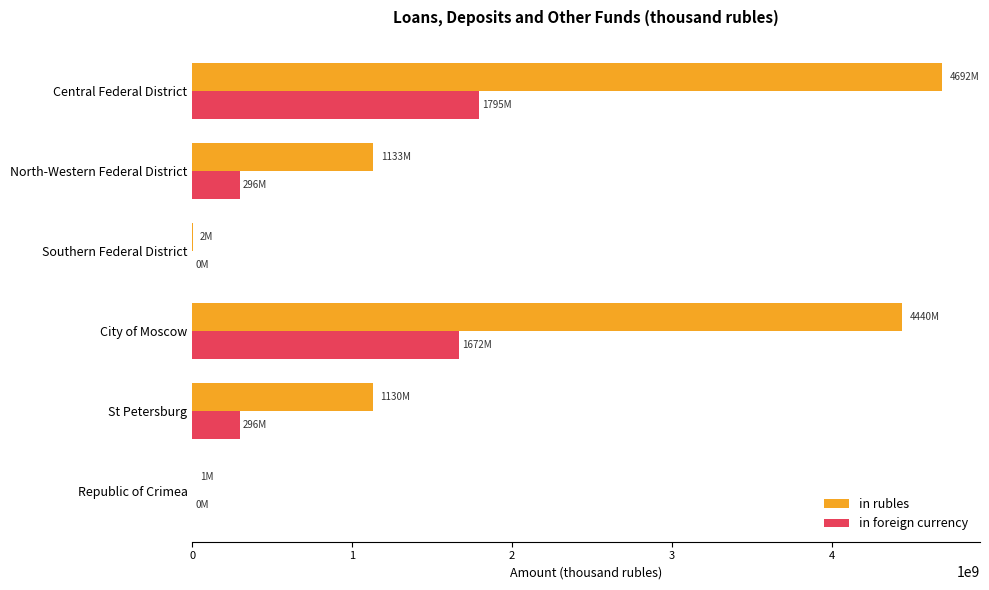

Between Central Federal District and St Petersburg, which series saw the biggest shift?

in rubles